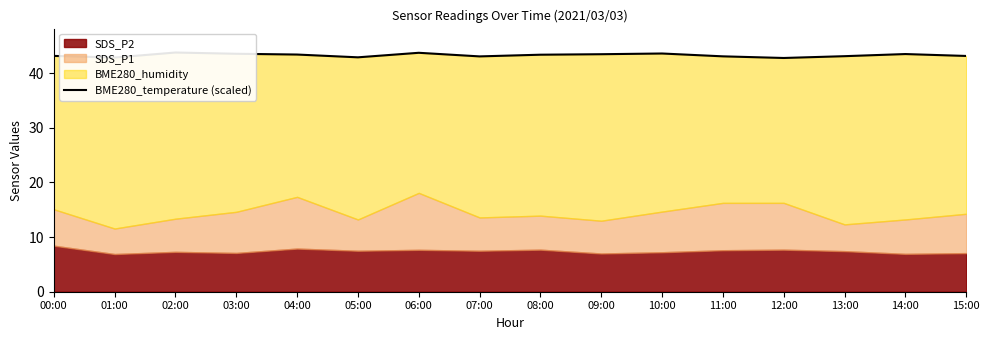

How many interior local valleys (lower than both neighbors) does the data have?

4